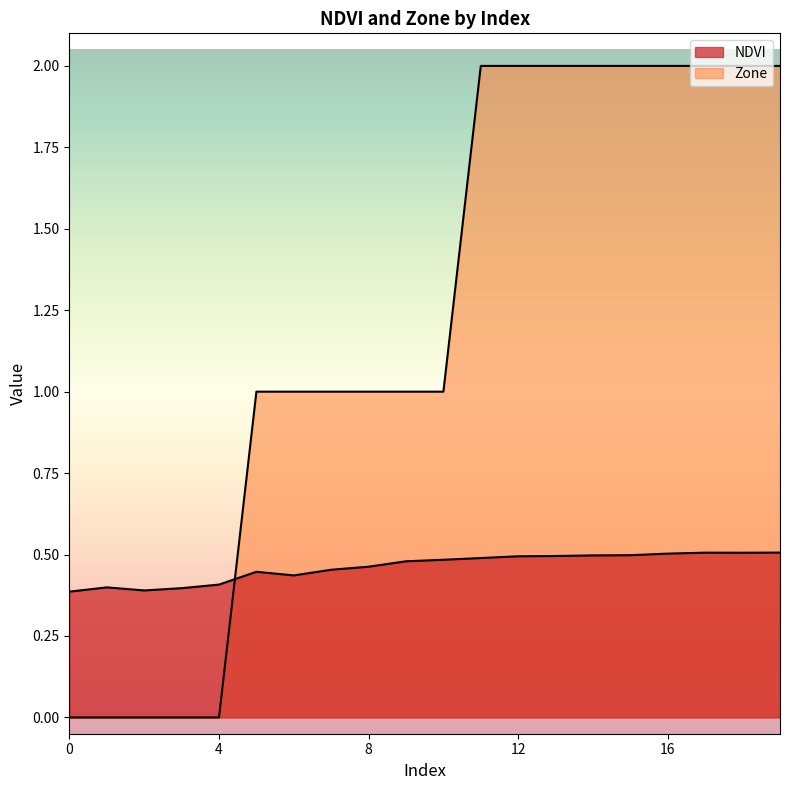

Rank the categories by NDVI value from lowest to highest.

0, 2, 3, 1, 4, 6, 5, 7, 8, 9, 10, 11, 12, 13, 14, 15, 16, 18, 17, 19